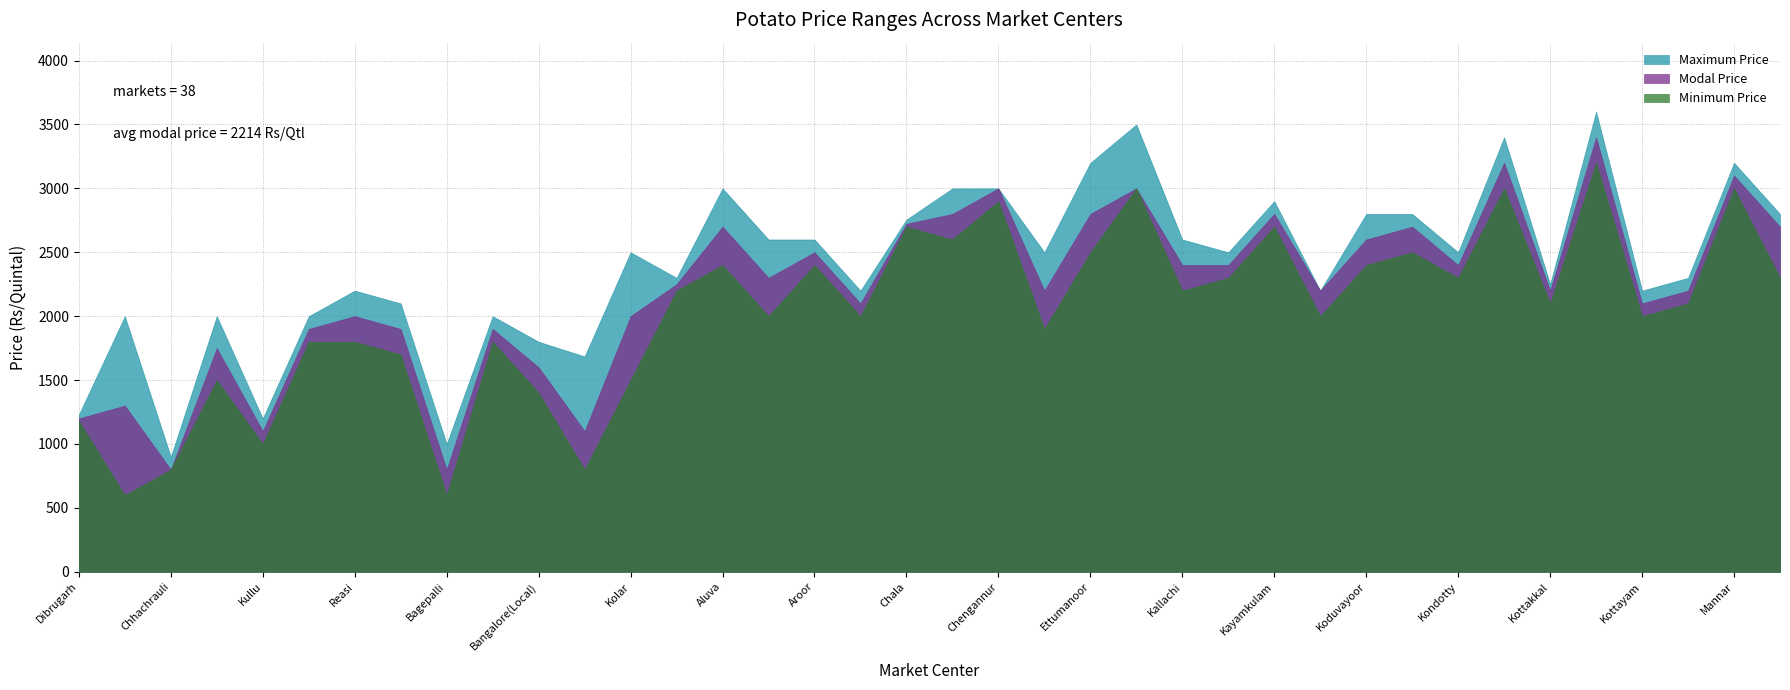

Where does the Maximum Price series first go above 2500?

Aluva